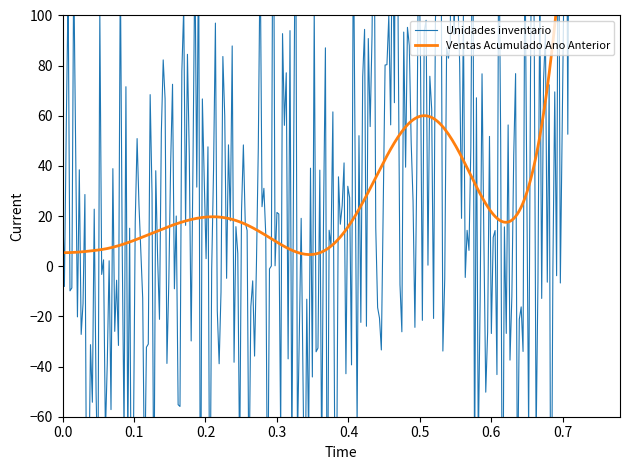

What is the value of the Ventas Acumulado Ano Anterior point at the 4th from the left?

1